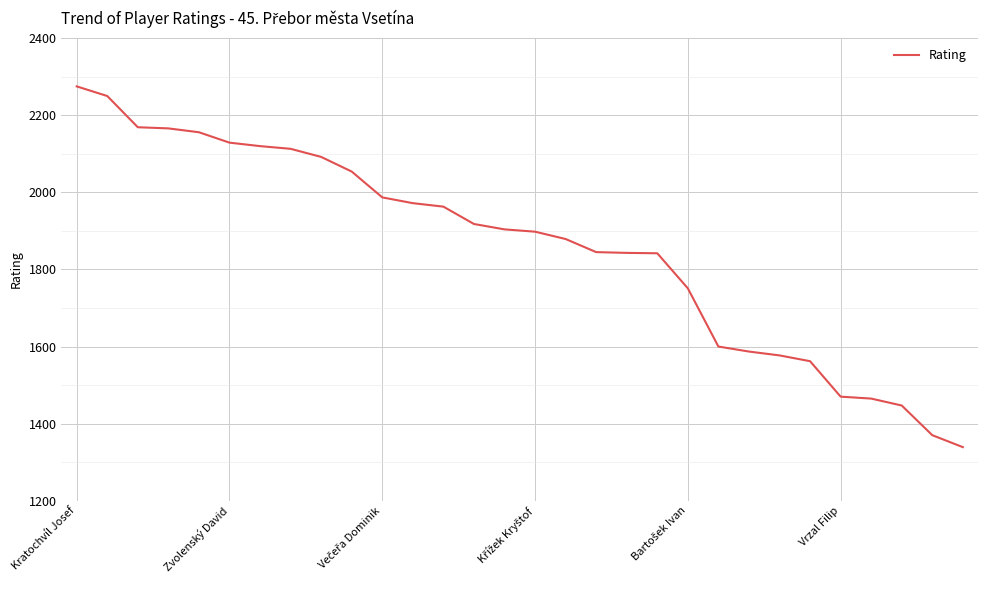

What is the minimum value shown in the chart?

1339